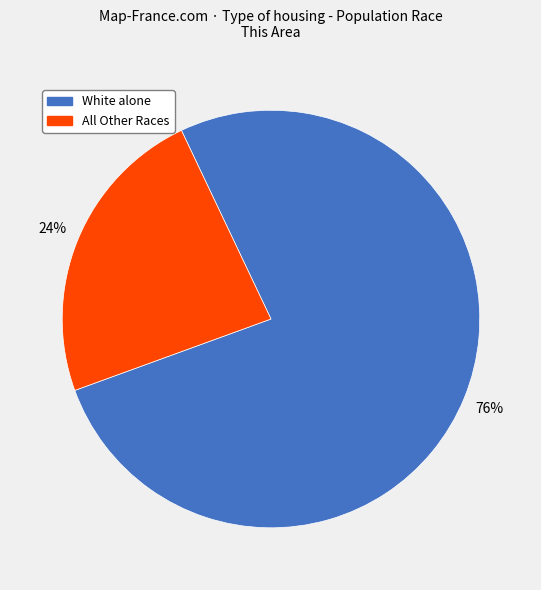

To the nearest percent, what percentage of the pie is White alone?

76%